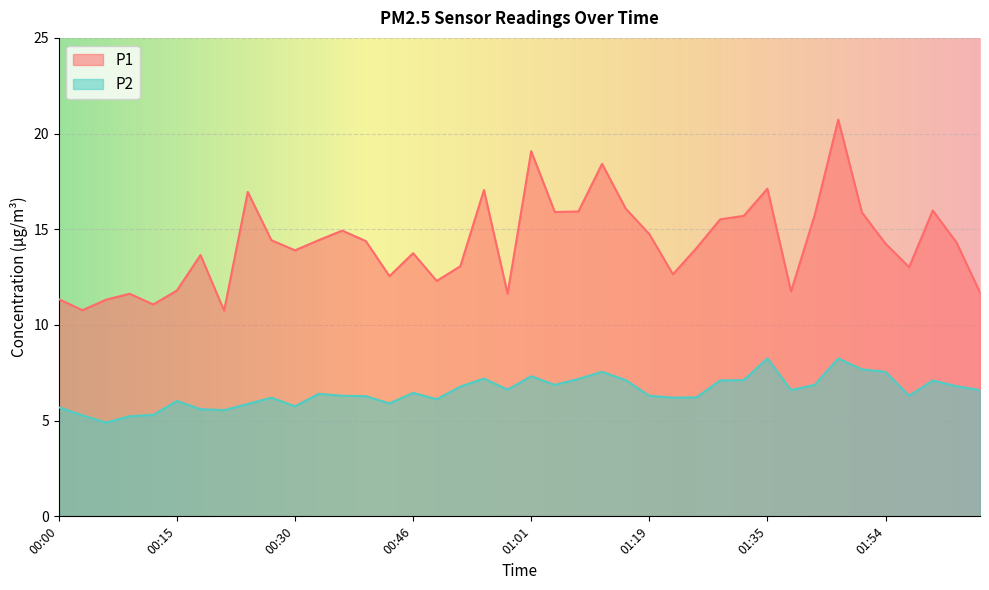

True or false: P2 and P1 intersect in this chart.

False